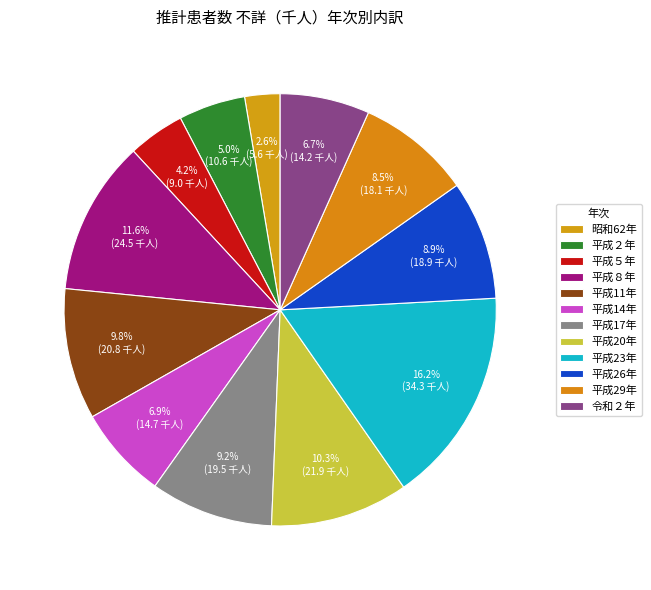

How many segments does this pie chart have?

12